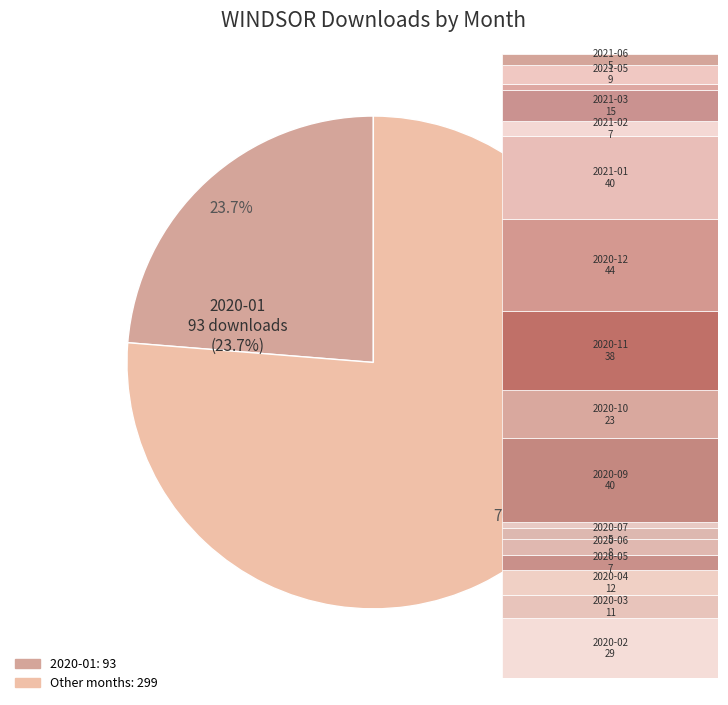

Count the number of slices in the pie.

18